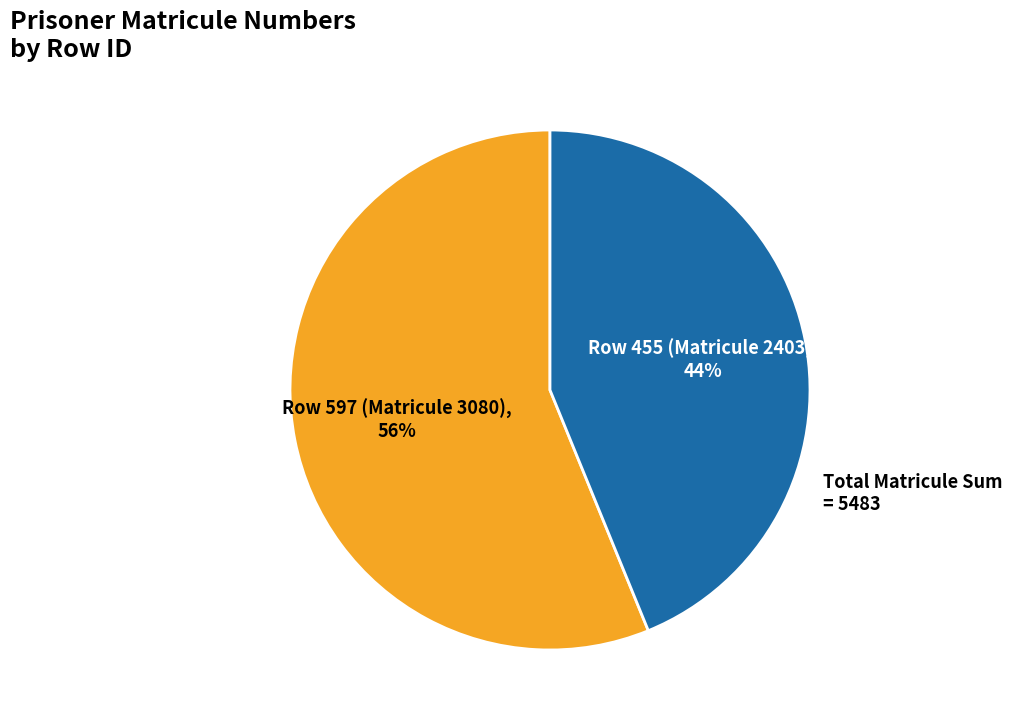

Is there any slice that represents more than half of the pie?

Yes